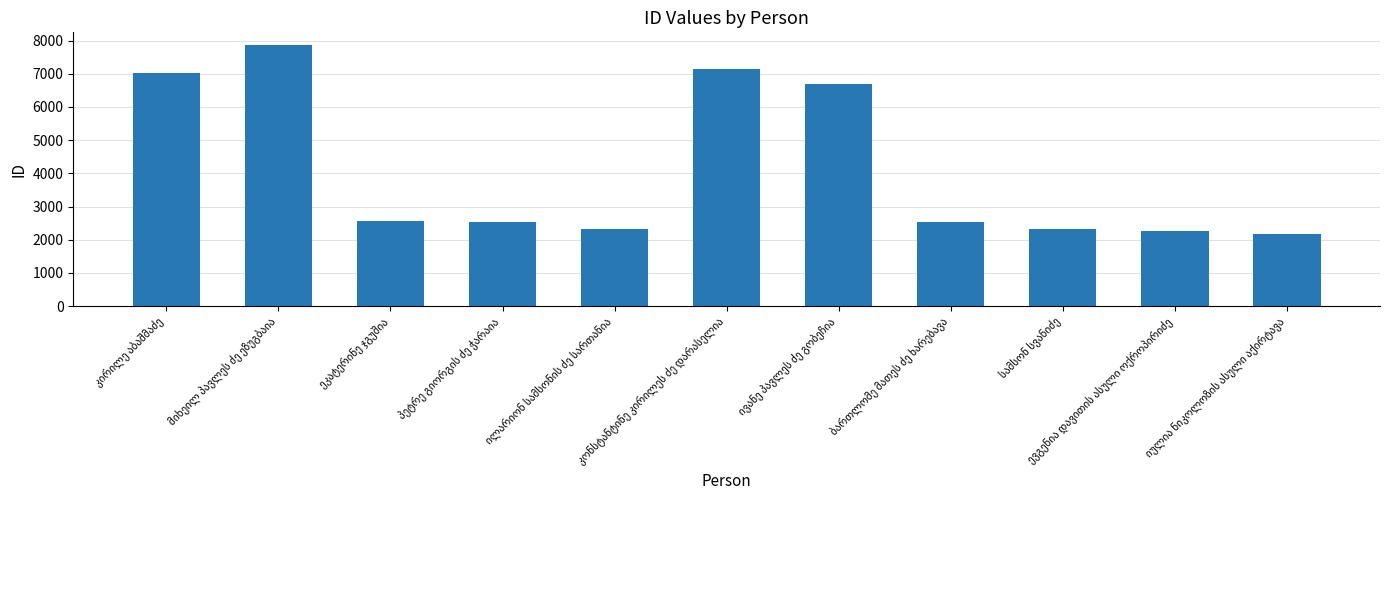

What is the smallest value displayed?

2184